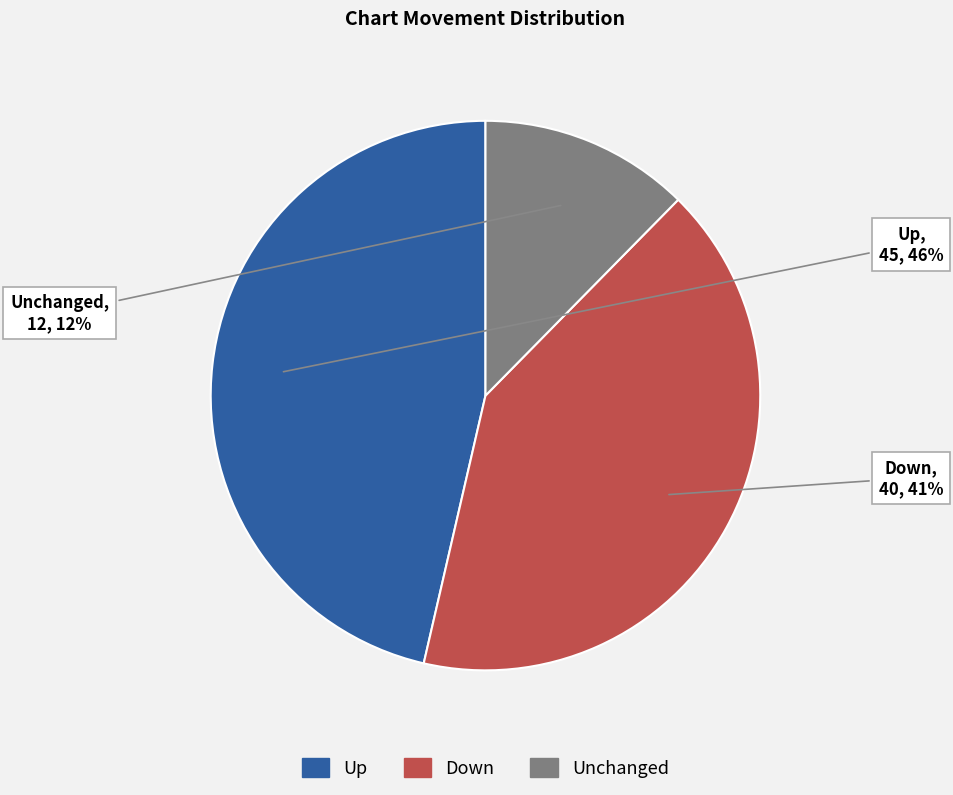

Is there any slice that represents more than half of the pie?

No